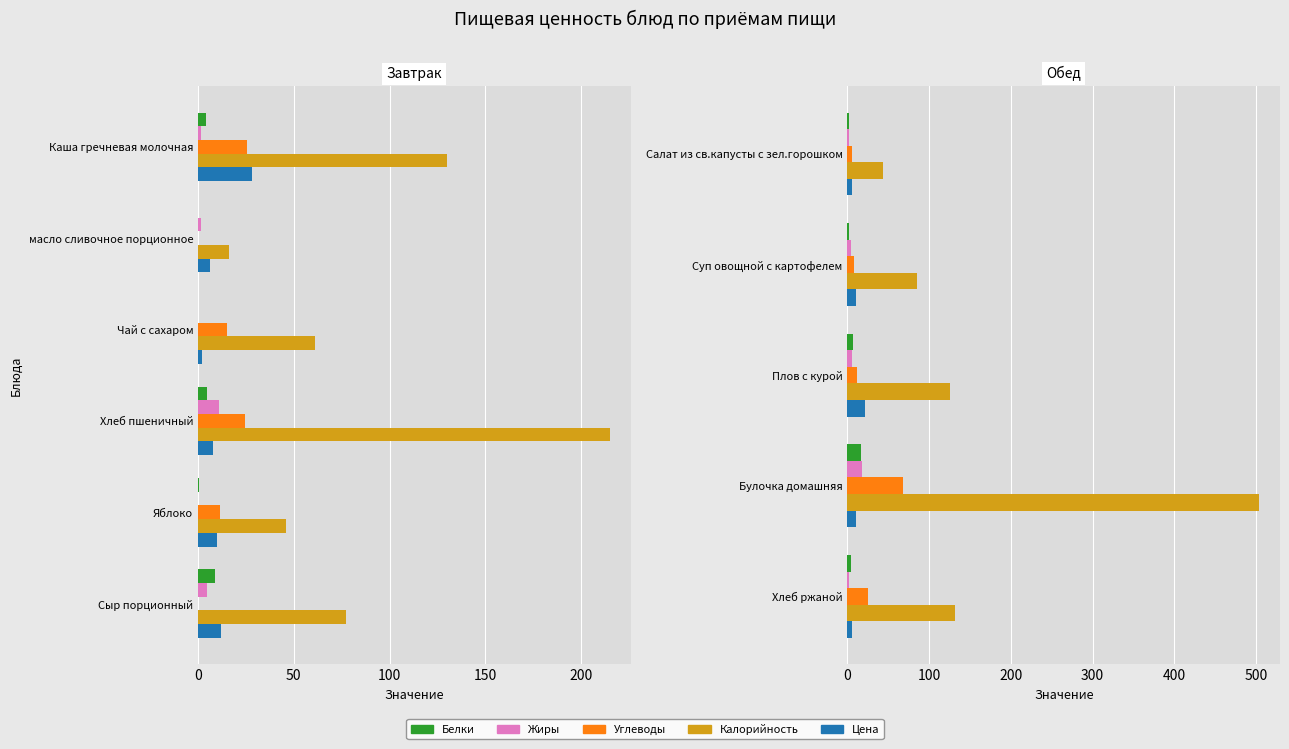

What is the maximum value shown in the chart?

504.0